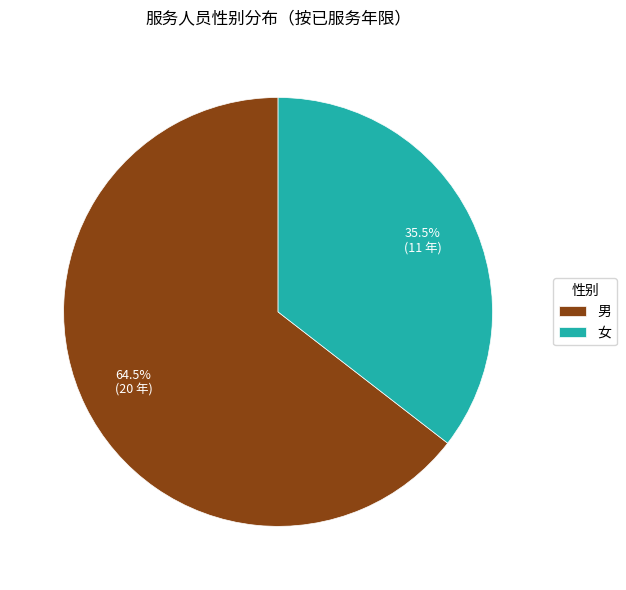

Approximately how many times larger is the value at 女 compared to 男?

0.6